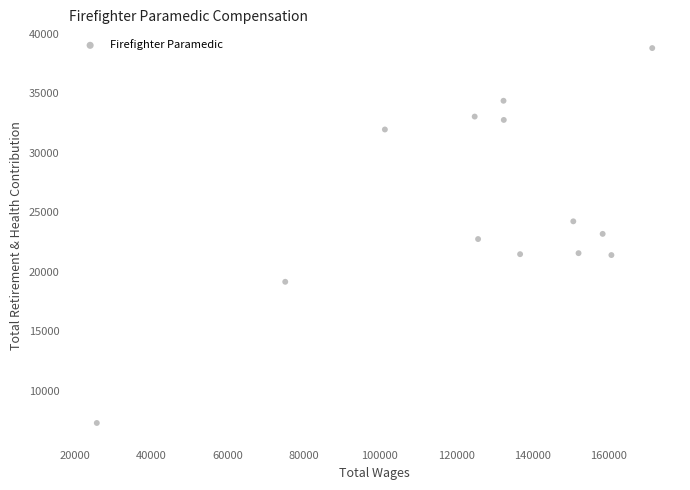

What is the range of Y values (max minus min)?

31471